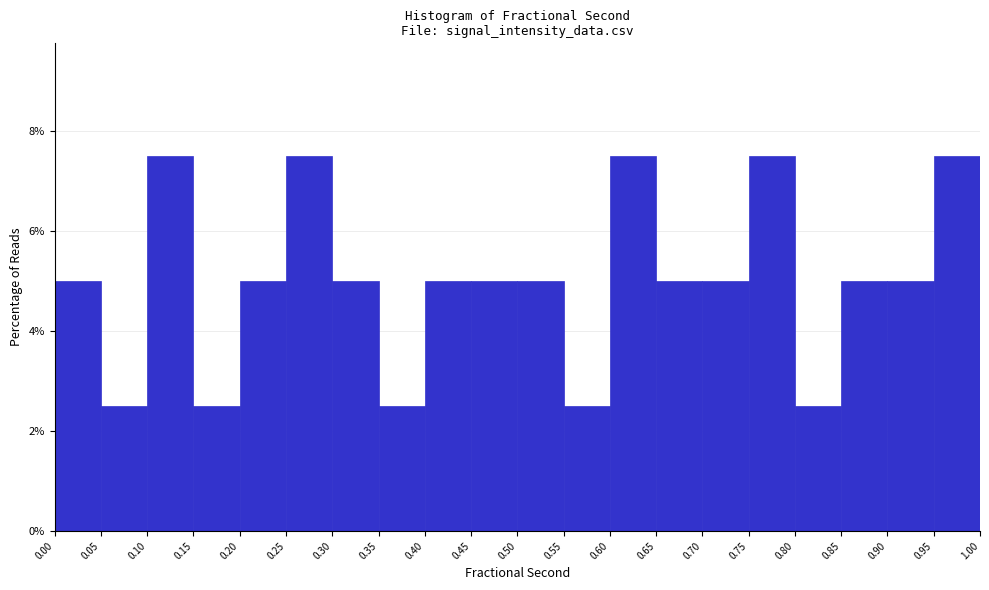

Reading left to right, list every bar in this chart as the range it spans on the x-axis followed by its height. The values are not printed on the chart, so give them approximately, as read against the axis.

0.00 to 0.05: 5.0
0.05 to 0.10: 2.6
0.10 to 0.15: 7.6
0.15 to 0.20: 2.6
0.20 to 0.25: 5.0
0.25 to 0.30: 7.6
0.30 to 0.35: 5.0
0.35 to 0.40: 2.6
0.40 to 0.45: 5.0
0.45 to 0.50: 5.0
0.50 to 0.55: 5.0
0.55 to 0.60: 2.6
0.60 to 0.65: 7.6
0.65 to 0.70: 5.0
0.70 to 0.75: 5.0
0.75 to 0.80: 7.6
0.80 to 0.85: 2.6
0.85 to 0.90: 5.0
0.90 to 0.95: 5.0
0.95 to 1.00: 7.6